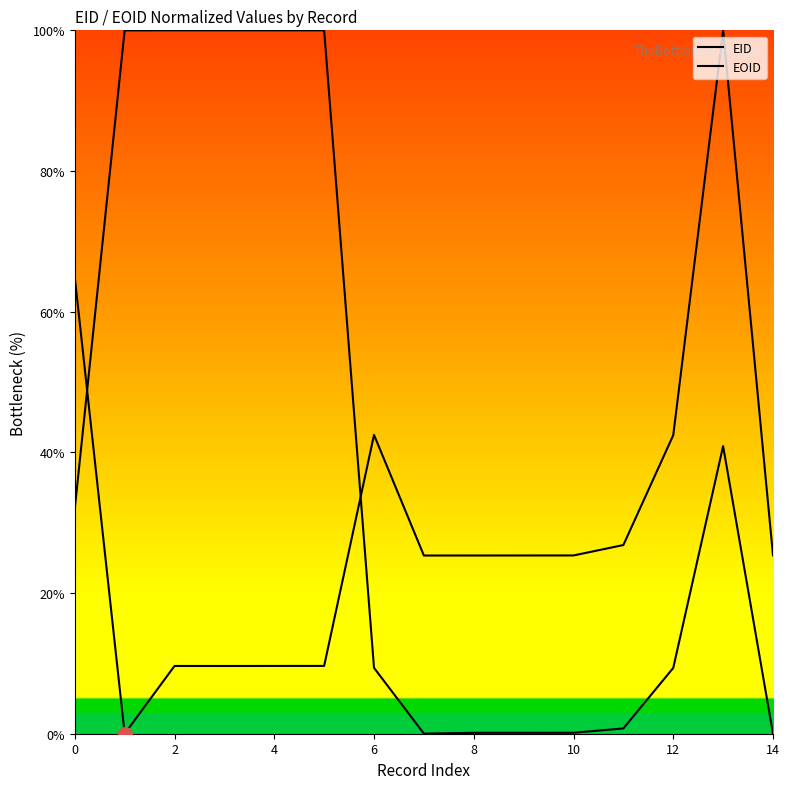

What are all the series names shown in the legend?

EID, EOID